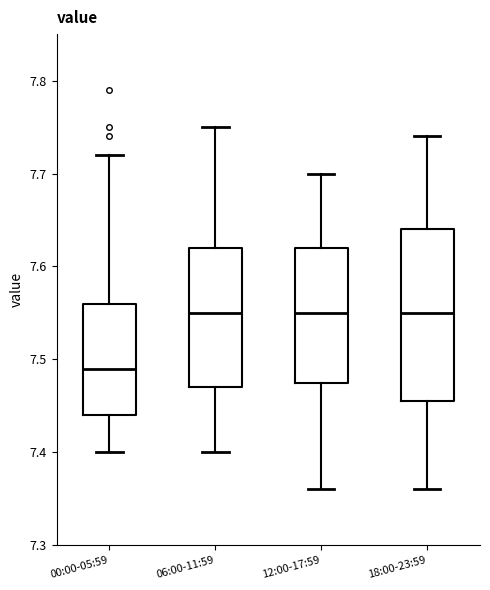

Reading left to right, read every box against the y-axis: the position of its median line, the range the box covers, and the ends of its whiskers. The values are not printed on the chart, so give them approximately, as read against the axis.

00:00-05:59: median 7.49, box 7.44 to 7.56, whiskers 7.40 to 7.72
06:00-11:59: median 7.55, box 7.47 to 7.62, whiskers 7.40 to 7.75
12:00-17:59: median 7.55, box 7.48 to 7.62, whiskers 7.36 to 7.70
18:00-23:59: median 7.55, box 7.46 to 7.64, whiskers 7.36 to 7.74